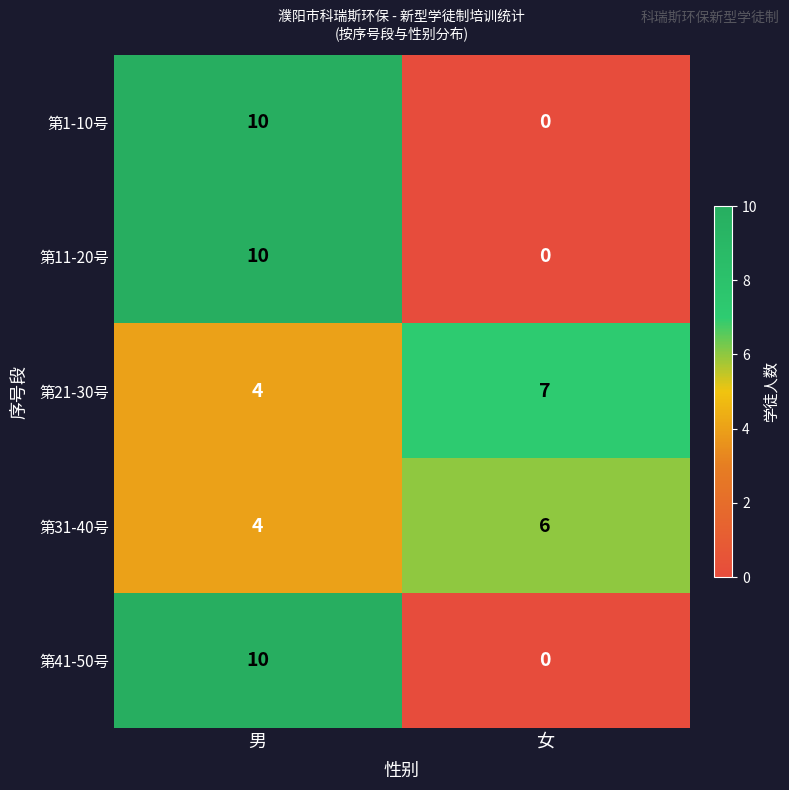

Is it true that 第41-50号 equals 10 at 男?

True